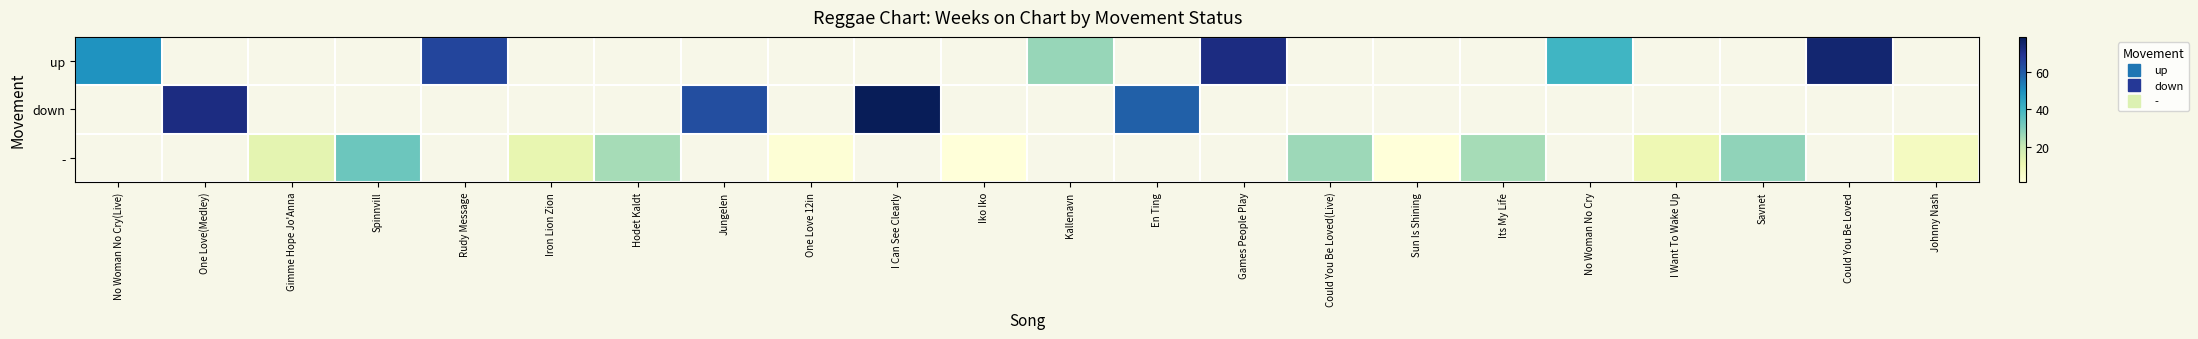

Where is up nearest to the value 51?

No Woman No Cry(Live)